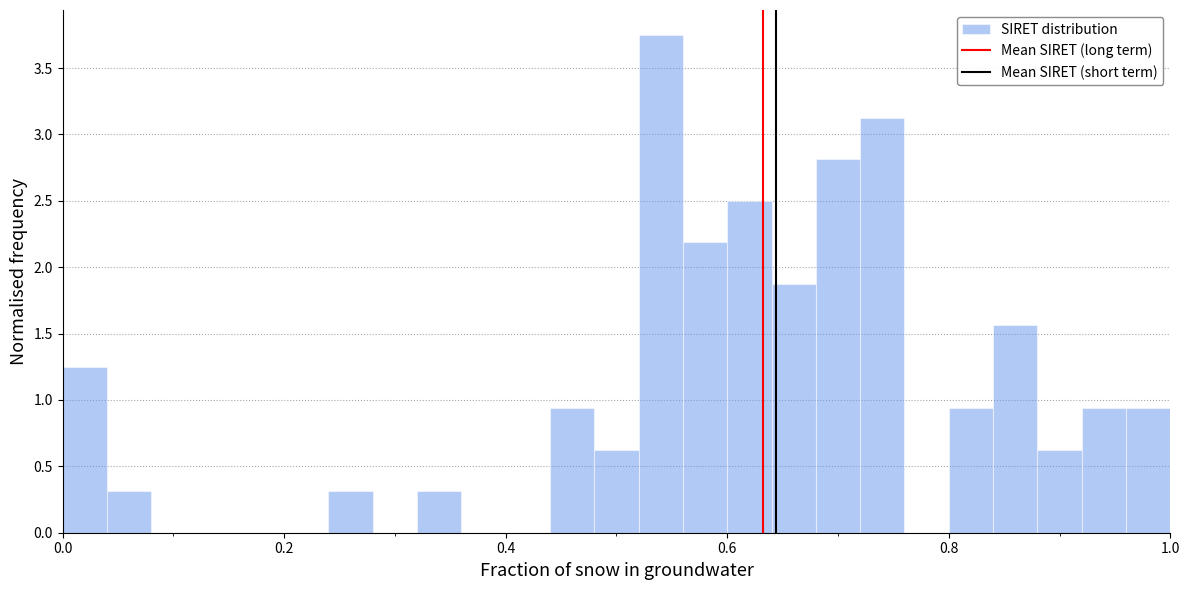

Around what value on the x-axis is the tallest bar? Give the approximate position of its centre, as read against the axis.

0.54